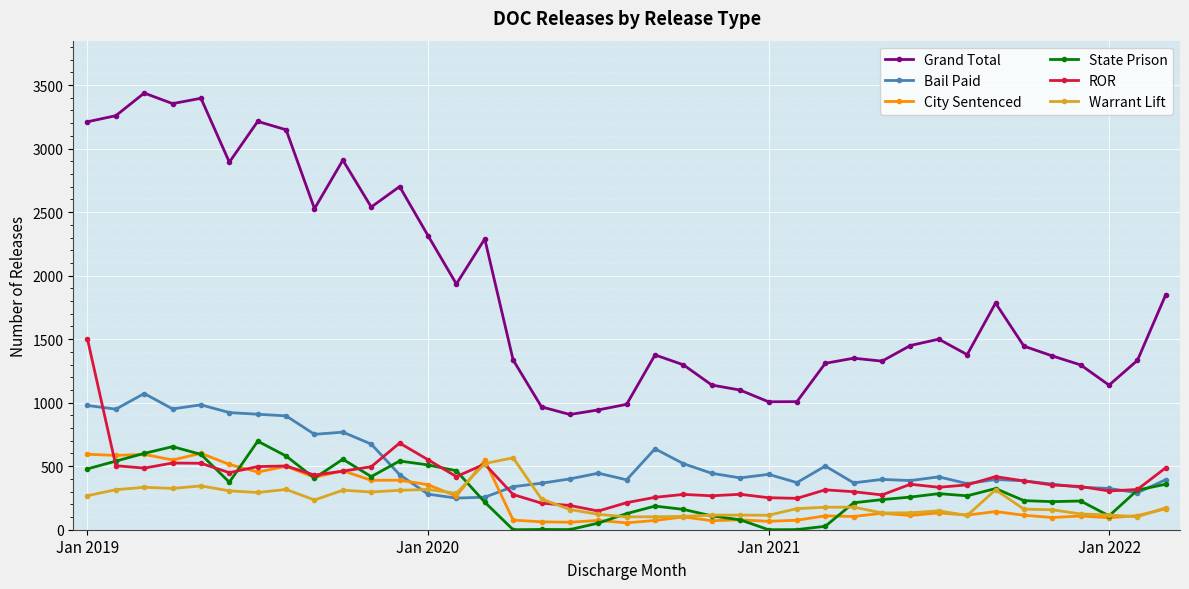

True or false: State Prison has more than 0 points higher than both neighbors.

True